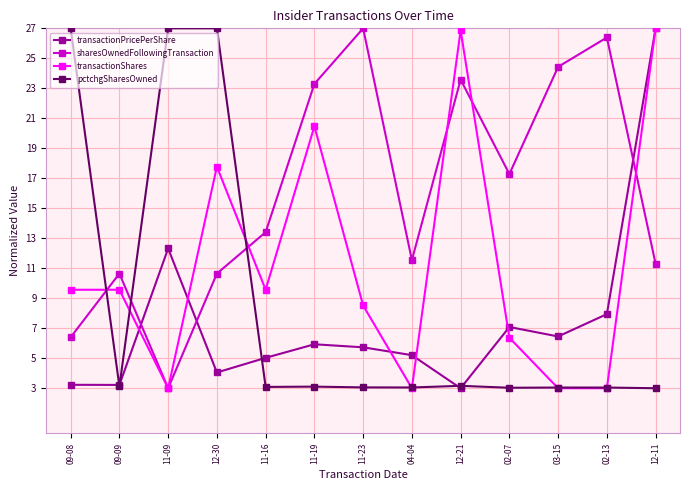

True or false: sharesOwnedFollowingTransaction has more than 0 interior local peaks.

True